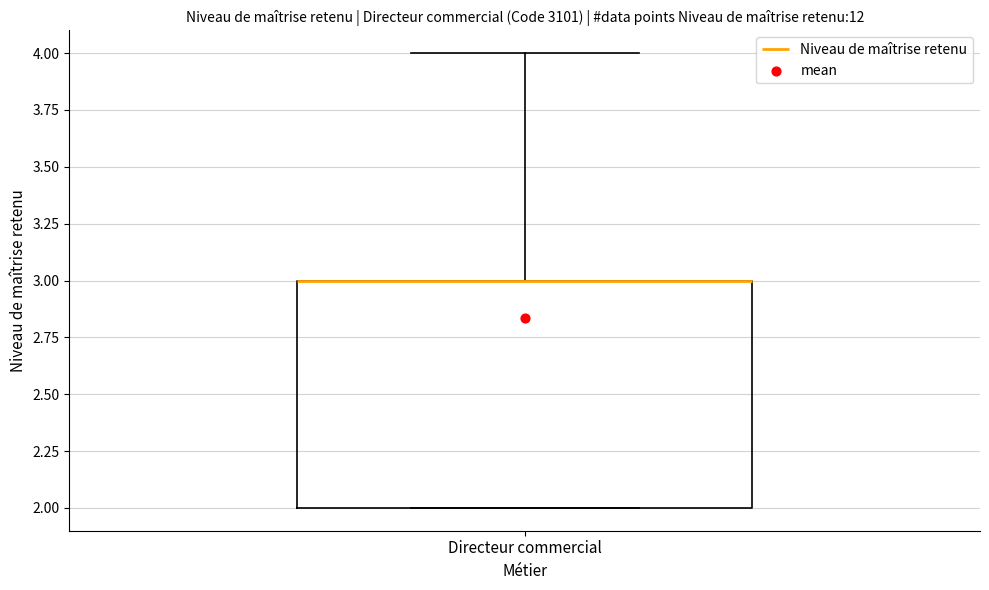

Read this box plot against the y-axis: the position of the median line, the range covered by the box, and the ends of both whiskers. The values are not printed on the chart, so give them approximately, as read against the axis.

median 3 (drawn on the box's upper edge), box 2 to 3, whiskers 2 to 4